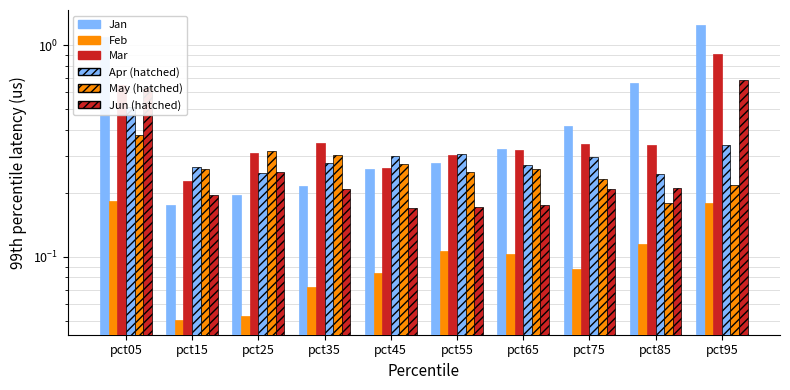

What is the greatest value displayed?

1.3